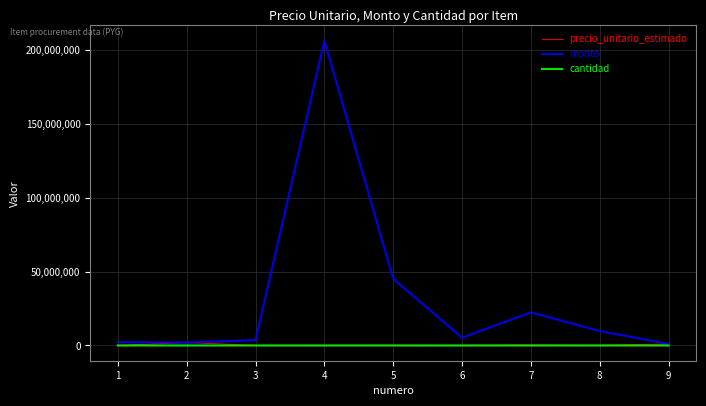

What is the maximum value shown in the chart?

206177290